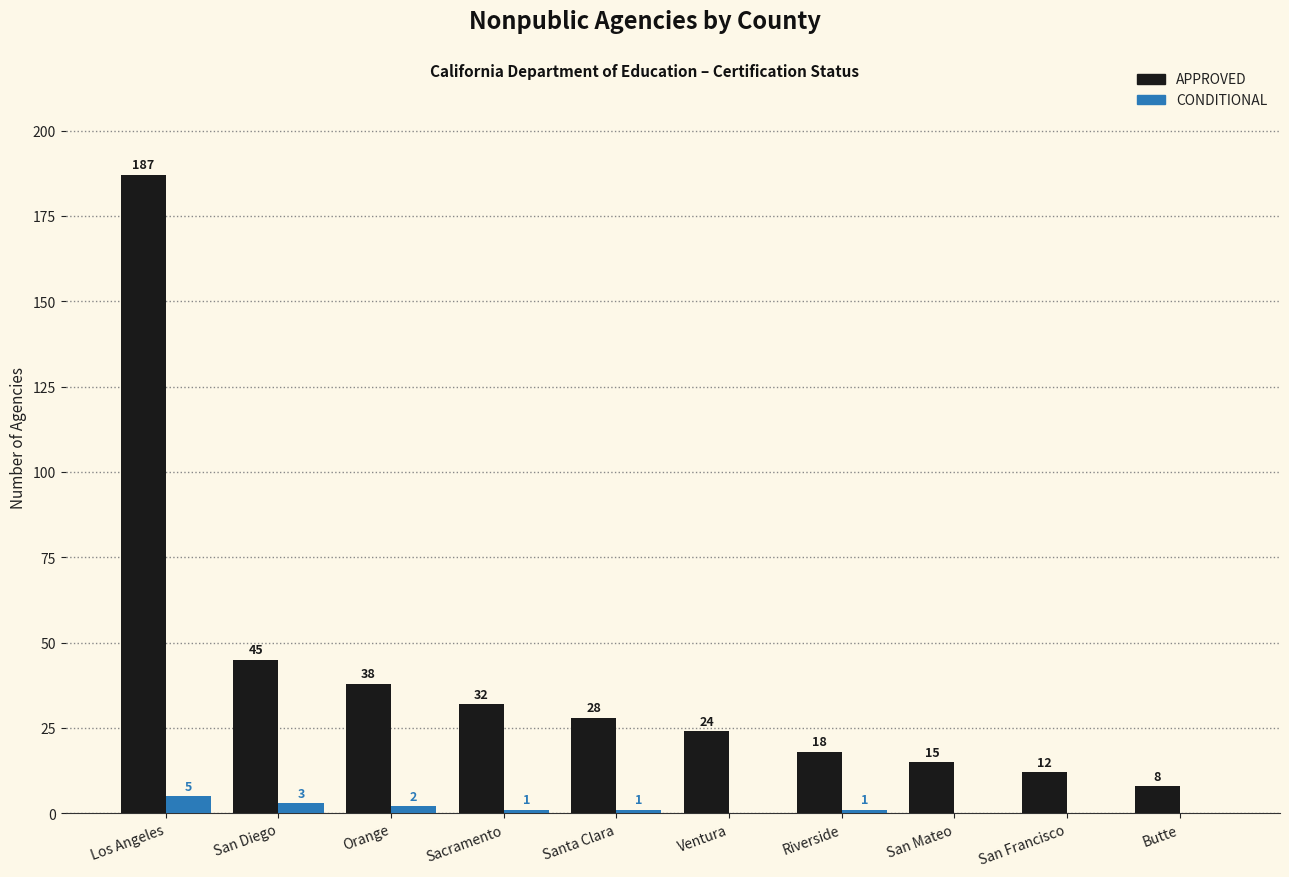

Is it true that APPROVED equals 45 at San Diego?

True